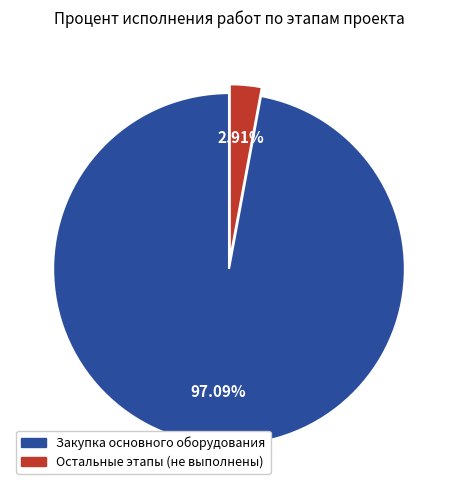

How many segments does this pie chart have?

2